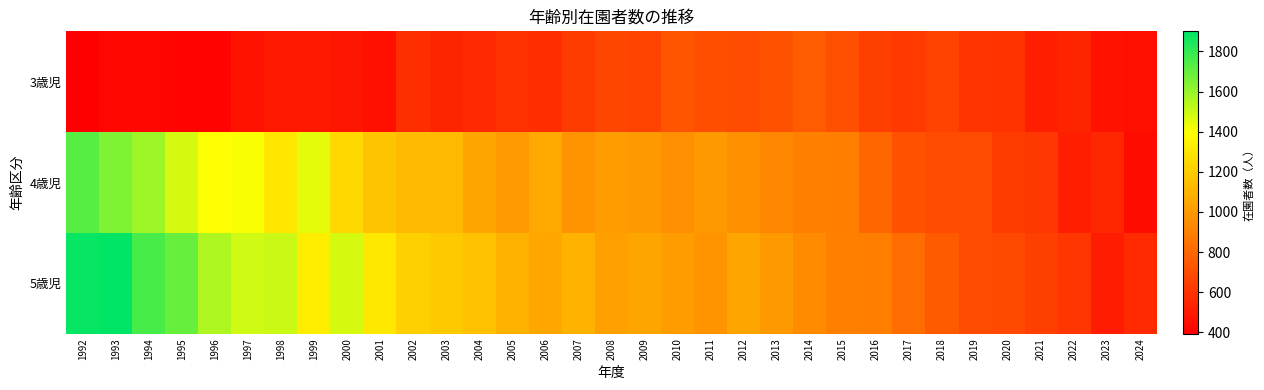

Reading right to left, what are all the values shown in this chart?

3歳児: 2024=455	2023=467	2022=539	2021=520	2020=597	2019=601	2018=656	2017=618	2016=642	2015=706	2014=754	2013=719	2012=697	2011=704	2010=731	2009=663	2008=673	2007=631	2006=572	2005=592	2004=554	2003=536	2002=578	2001=463	2000=487	1999=497	1998=491	1997=471	1996=413	1995=416	1994=423	1993=427	1992=393
4歳児: 2024=444	2023=547	2022=513	2021=614	2020=634	2019=691	2018=690	2017=715	2016=797	2015=890	2014=898	2013=925	2012=967	2011=999	2010=954	2009=995	2008=1008	2007=977	2006=1060	2005=1004	2004=1044	2003=1123	2002=1130	2001=1170	2000=1244	1999=1451	1998=1305	1997=1406	1996=1405	1995=1479	1994=1593	1993=1650	1992=1726
5歳児: 2024=560	2023=509	2022=610	2021=646	2020=685	2019=698	2018=748	2017=821	2016=888	2015=897	2014=943	2013=999	2012=1044	2011=976	2010=1009	2009=1042	2008=1023	2007=1098	2006=1052	2005=1089	2004=1153	2003=1185	2002=1217	2001=1311	2000=1478	1999=1328	1998=1501	1997=1492	1996=1554	1995=1697	1994=1756	1993=1900	1992=1883